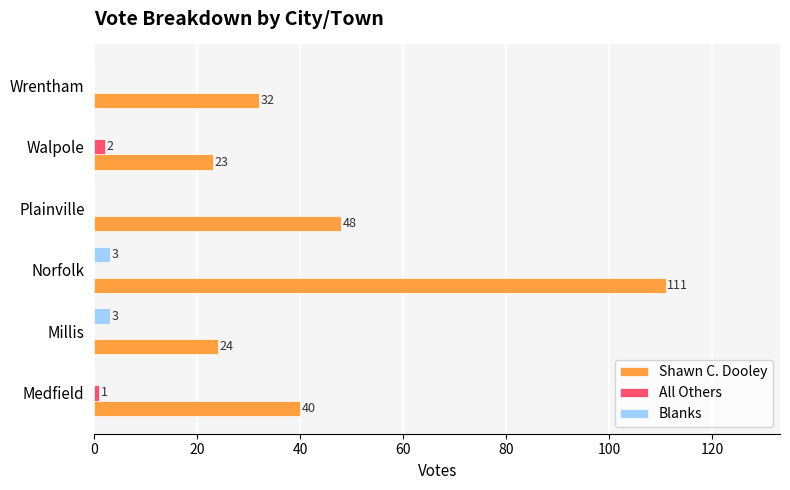

What is the sum of all Blanks values?

6